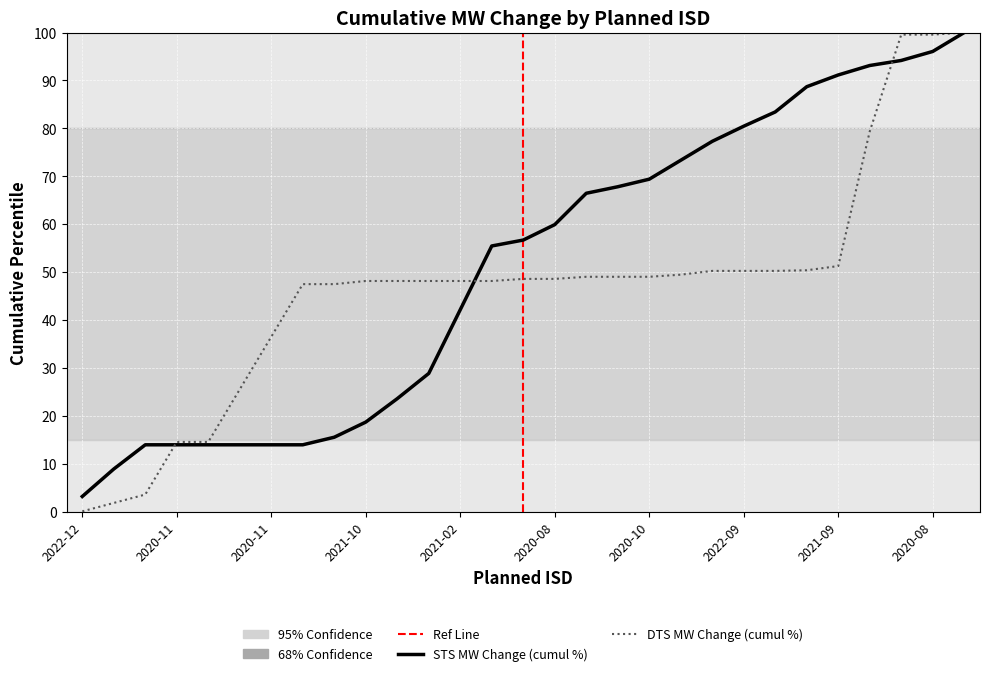

Which series has the largest total across all categories?

STS MW Change (cumul %)